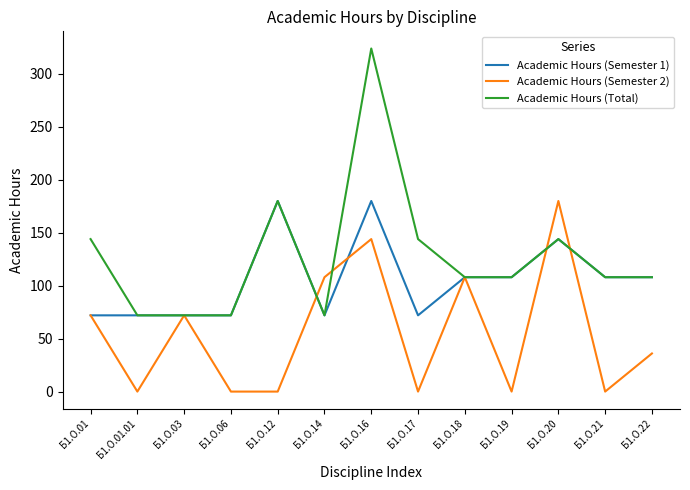

Rank the series by their average value, from highest to lowest.

Academic Hours (Total), Academic Hours (Semester 1), Academic Hours (Semester 2)